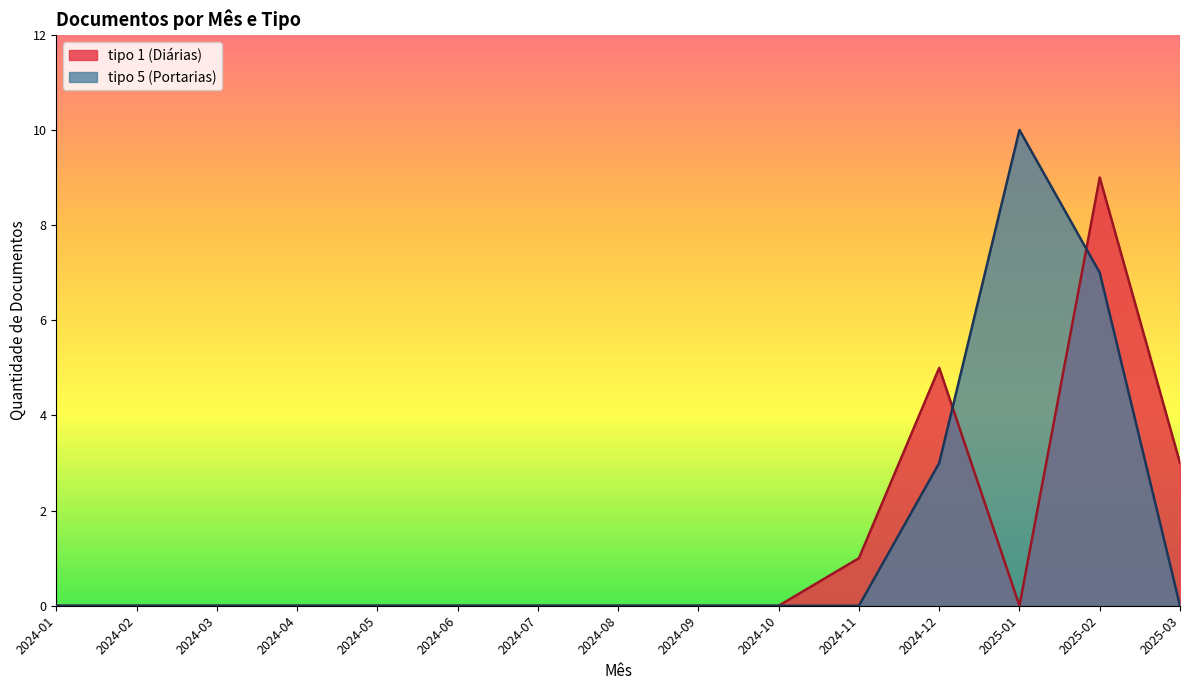

At which category does tipo 1 (Diárias) reach its first local valley?

2024-06